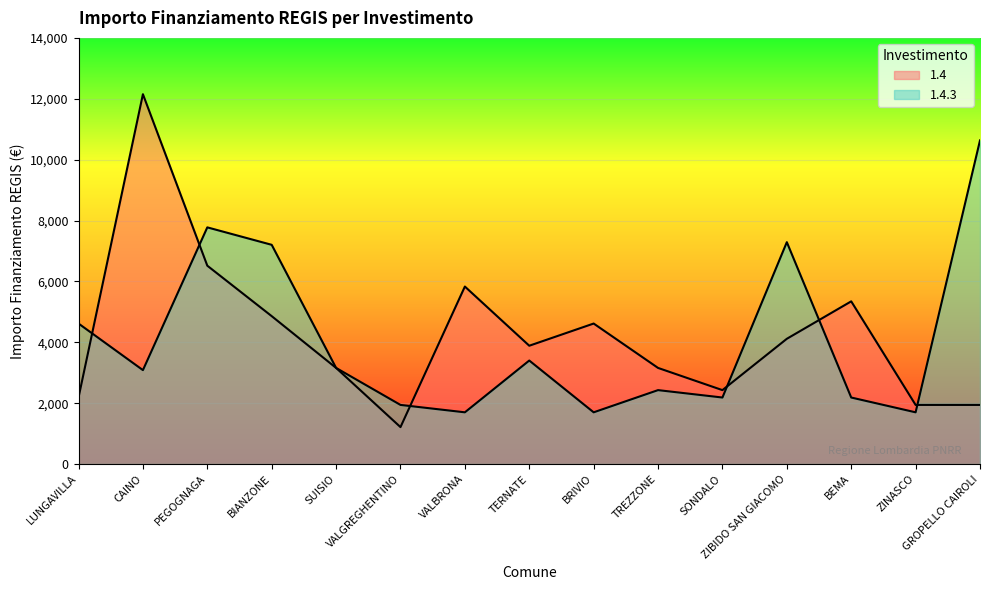

Between which two adjacent categories do 1.4 and 1.4.3 first intersect?

LUNGAVILLA and CAINO